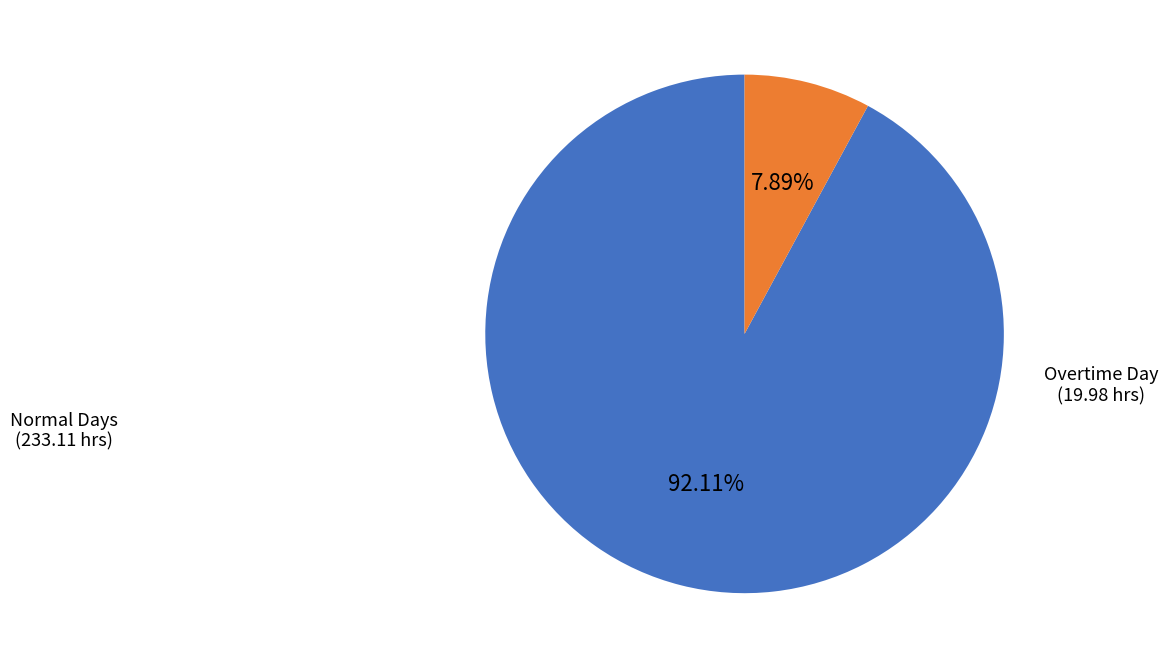

Does any single category account for the majority?

Yes